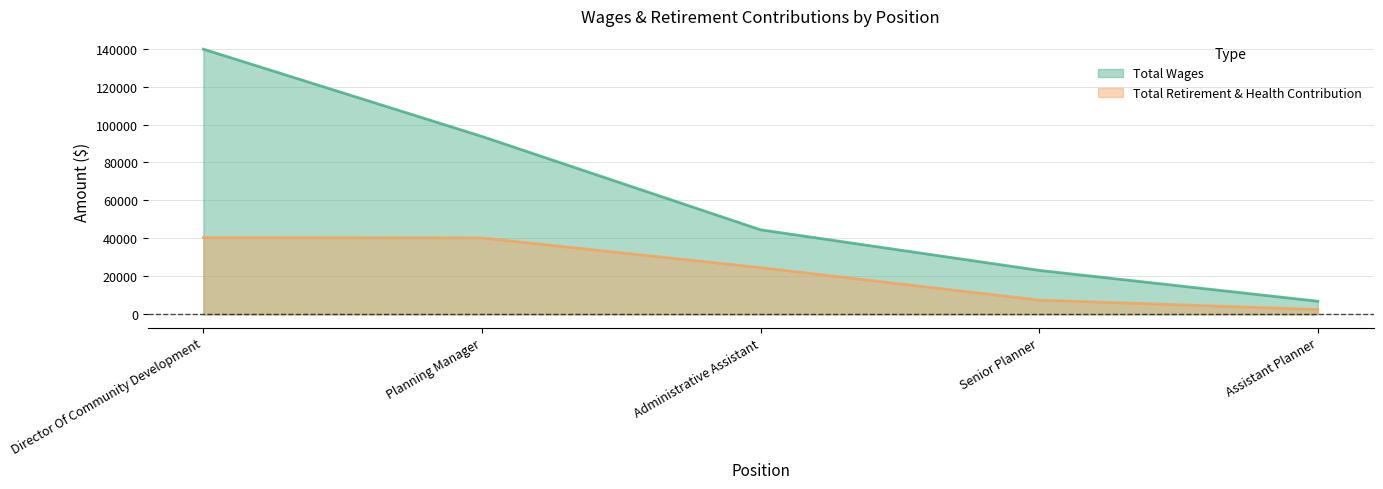

What is the label of the 2nd point from the left?

Planning Manager